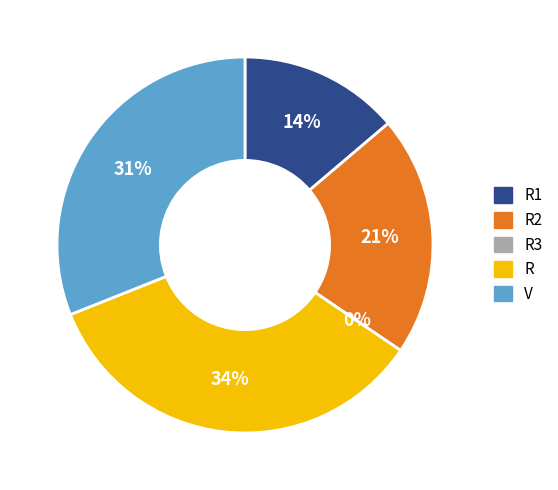

Rank the categories by value from lowest to highest.

R3, R1, R2, V, R